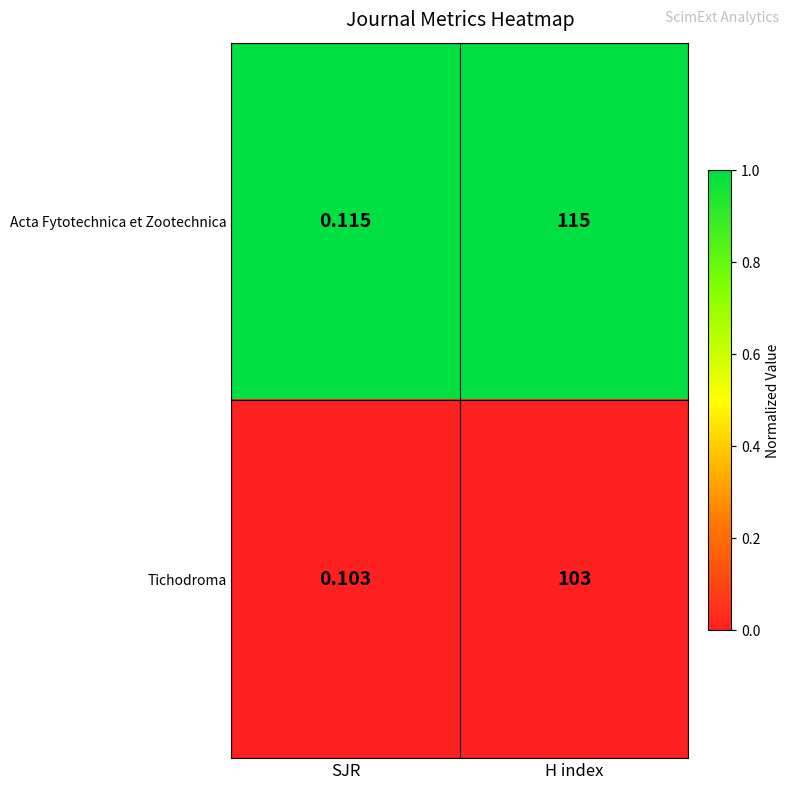

Which category has the lowest value in the Acta Fytotechnica et Zootechnica series?

SJR